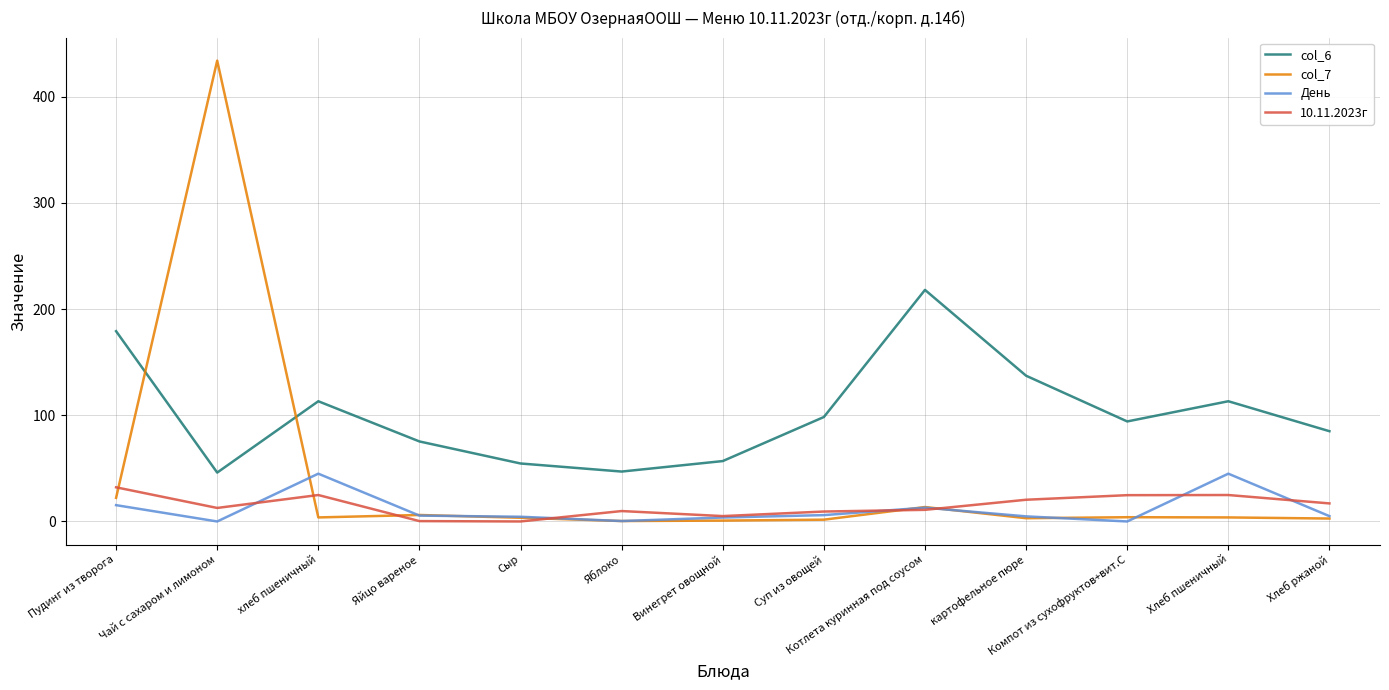

Which category has the highest value in the col_6 series?

Котлета куринная под соусом